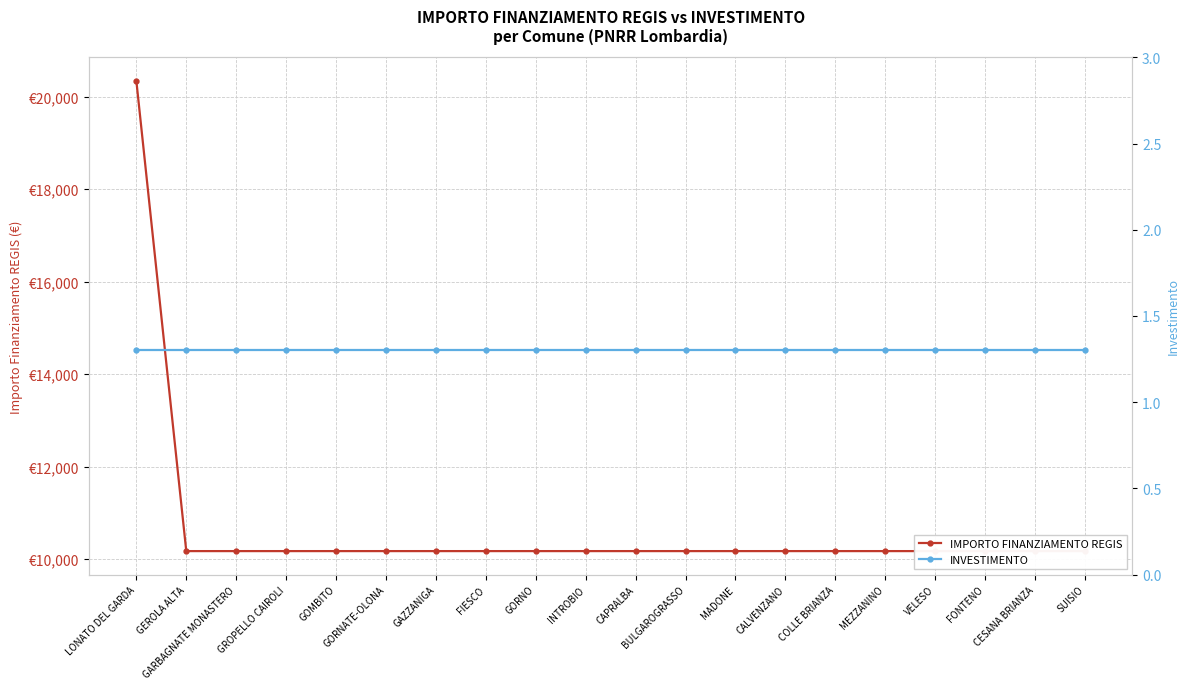

True or false: IMPORTO FINANZIAMENTO REGIS has more than 1 interior local peaks.

False